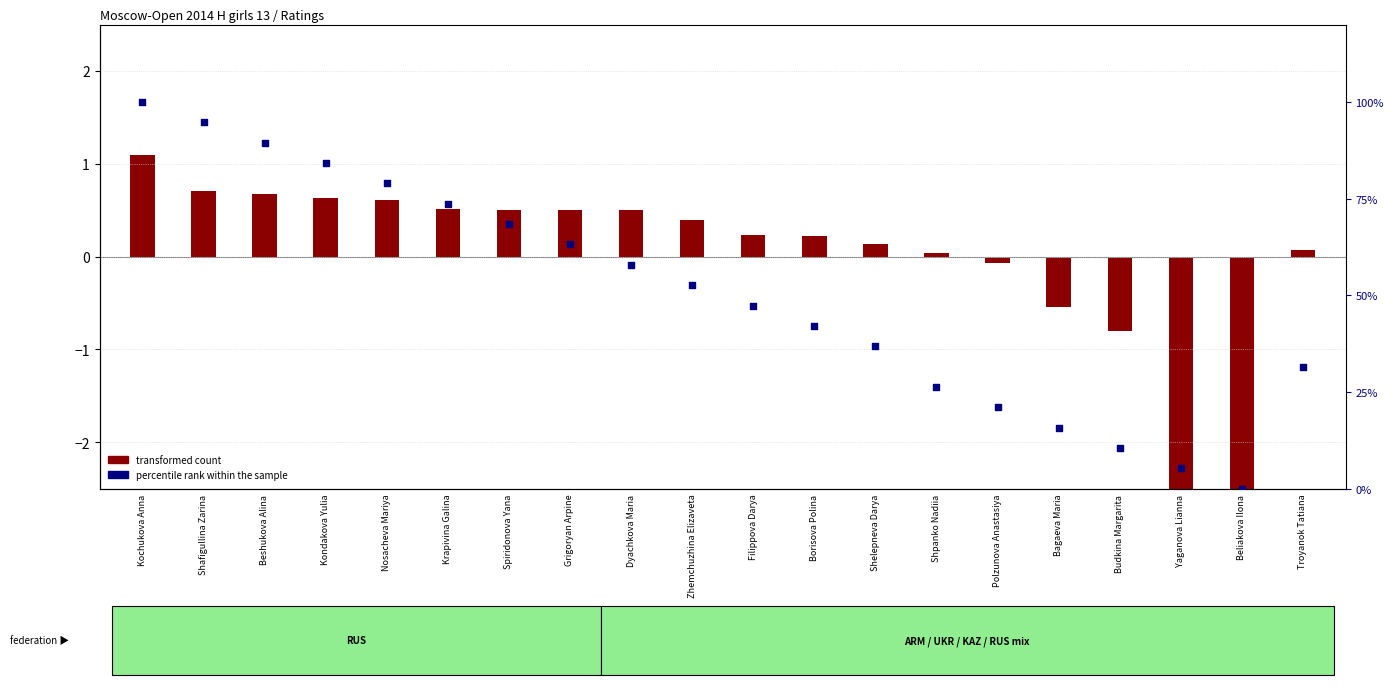

Which series has the largest total across all categories?

percentile rank within the sample